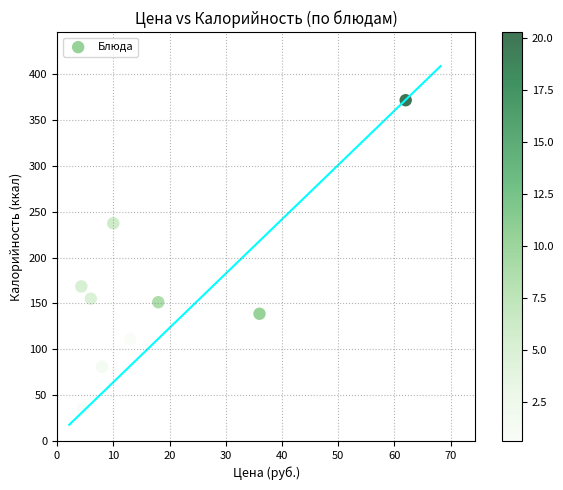

What is the range of Y values (max minus min)?

336.0